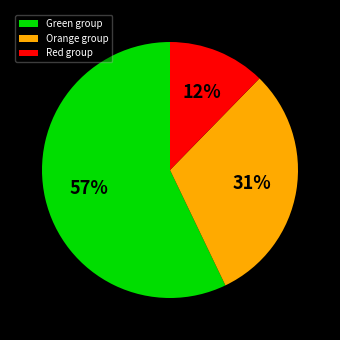

Is it true that Orange group is 31% of the pie?

True